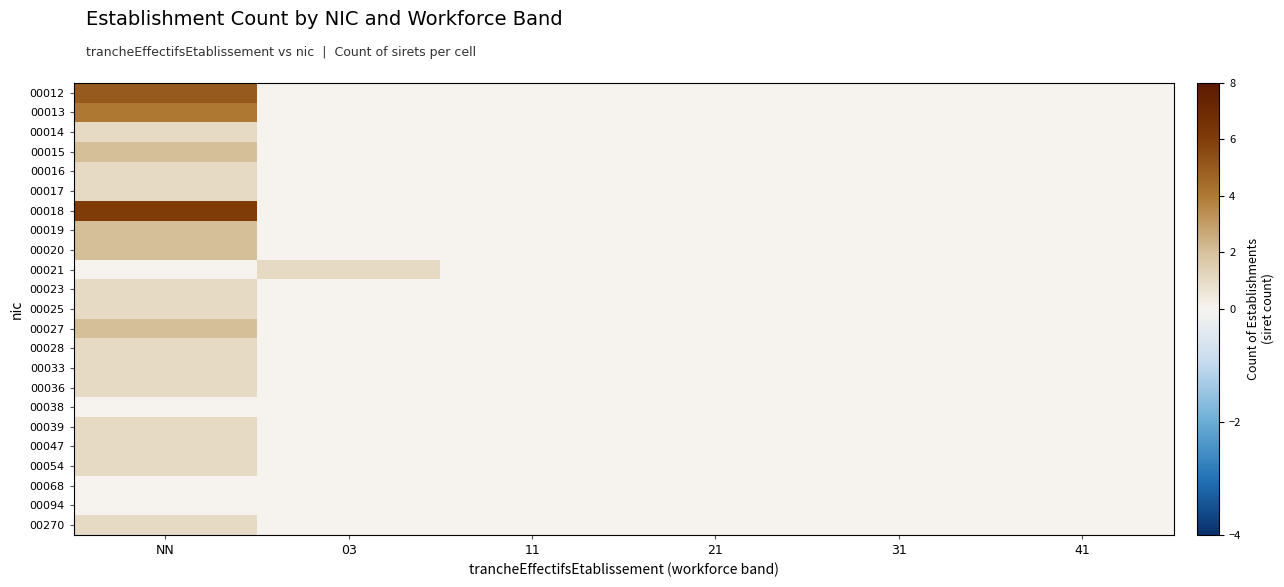

Reading left to right, transcribe all the data shown in this chart.

00012: NN=5	03=0	11=0	21=0	31=0	41=0
00013: NN=4	03=0	11=0	21=0	31=0	41=0
00014: NN=1	03=0	11=0	21=0	31=0	41=0
00015: NN=2	03=0	11=0	21=0	31=0	41=0
00016: NN=1	03=0	11=0	21=0	31=0	41=0
00017: NN=1	03=0	11=0	21=0	31=0	41=0
00018: NN=6	03=0	11=0	21=0	31=0	41=0
00019: NN=2	03=0	11=0	21=0	31=0	41=0
00020: NN=2	03=0	11=0	21=0	31=0	41=0
00021: NN=0	03=1	11=0	21=0	31=0	41=0
00023: NN=1	03=0	11=0	21=0	31=0	41=0
00025: NN=1	03=0	11=0	21=0	31=0	41=0
00027: NN=2	03=0	11=0	21=0	31=0	41=0
00028: NN=1	03=0	11=0	21=0	31=0	41=0
00033: NN=1	03=0	11=0	21=0	31=0	41=0
00036: NN=1	03=0	11=0	21=0	31=0	41=0
00038: NN=0	03=0	11=0	21=0	31=0	41=0
00039: NN=1	03=0	11=0	21=0	31=0	41=0
00047: NN=1	03=0	11=0	21=0	31=0	41=0
00054: NN=1	03=0	11=0	21=0	31=0	41=0
00068: NN=0	03=0	11=0	21=0	31=0	41=0
00094: NN=0	03=0	11=0	21=0	31=0	41=0
00270: NN=1	03=0	11=0	21=0	31=0	41=0